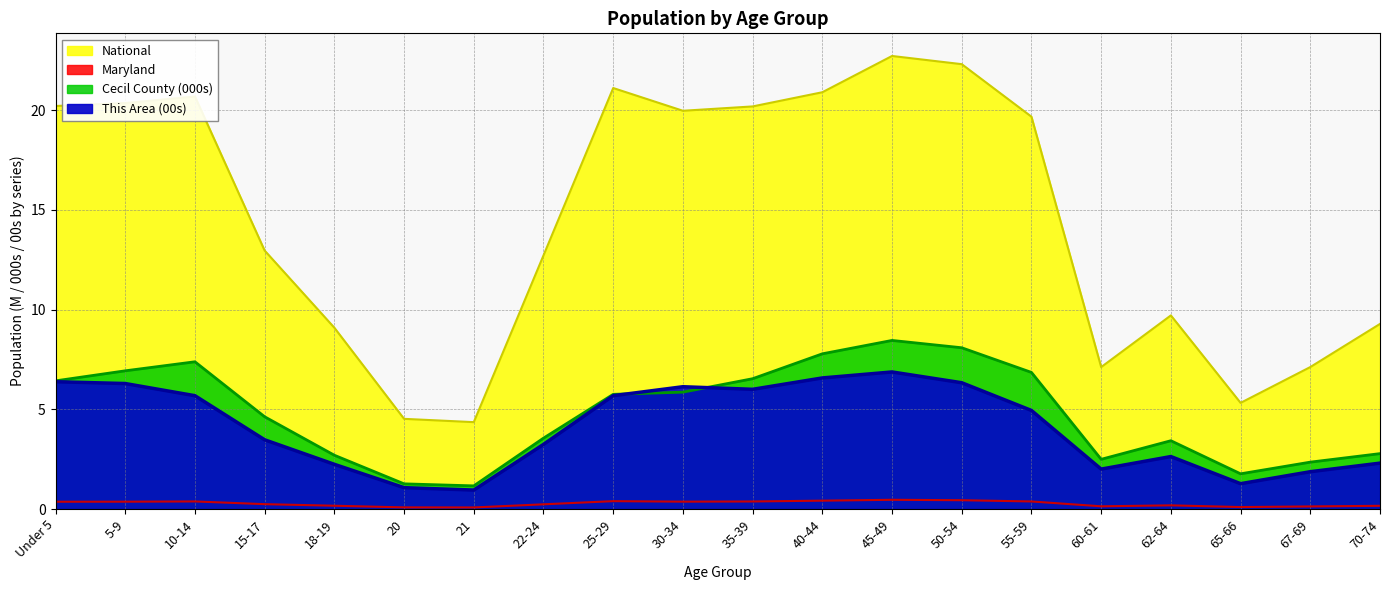

Which series changed the most between 25-29 and 67-69?

National